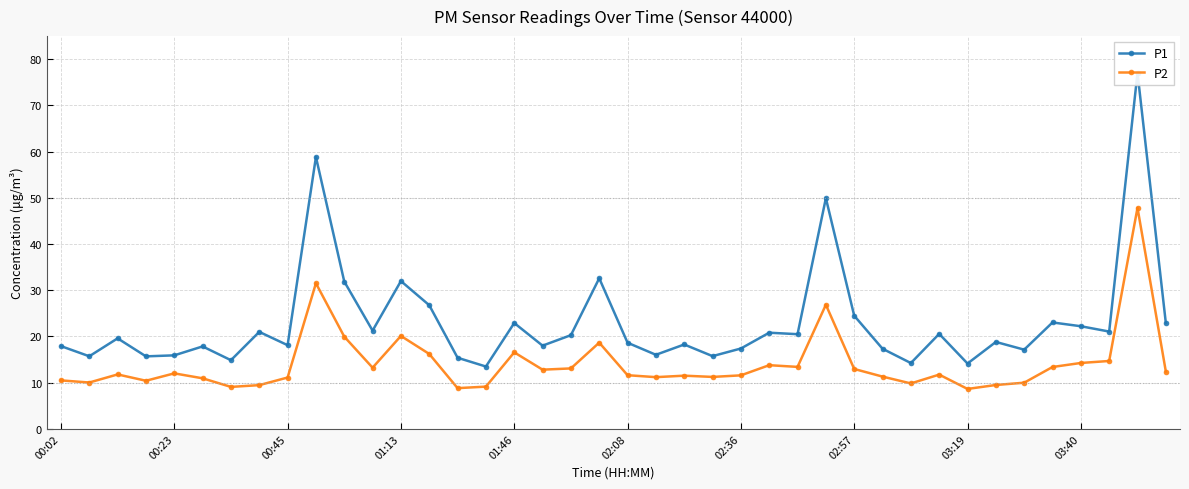

How many lines are shown in the chart?

2